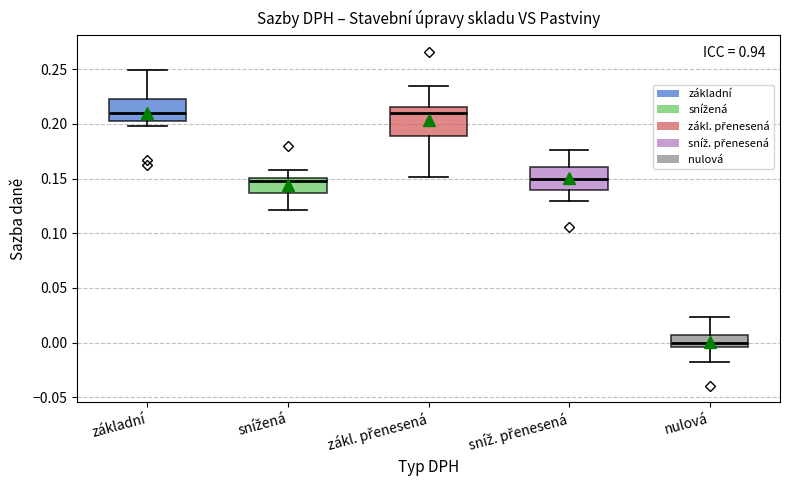

Reading left to right, read every box against the y-axis: the position of its median line, the range the box covers, and the ends of its whiskers. The values are not printed on the chart, so give them approximately, as read against the axis.

základní: median 0.210, box 0.205 to 0.225, whiskers 0.200 to 0.250
snížená: median 0.150 (just below the box's upper edge), box 0.135 to 0.150, whiskers 0.120 to 0.160
zákl. přenesená: median 0.210, box 0.190 to 0.215, whiskers 0.150 to 0.235
sníž. přenesená: median 0.150, box 0.140 to 0.160, whiskers 0.130 to 0.175
nulová: median 0.000, box -0.005 to 0.005, whiskers -0.020 to 0.025